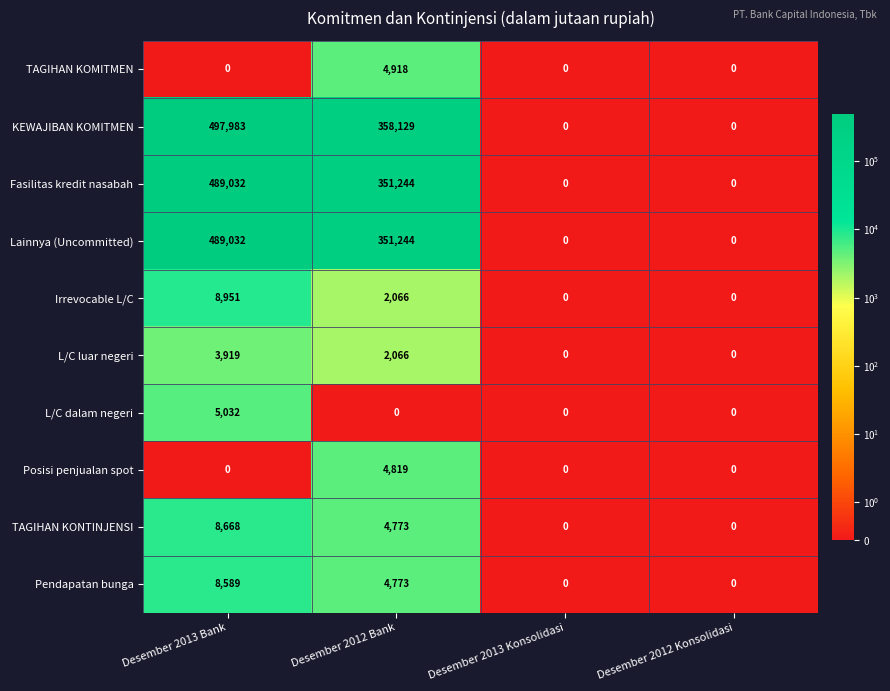

What is the average value of the TAGIHAN KONTINJENSI series?

3360